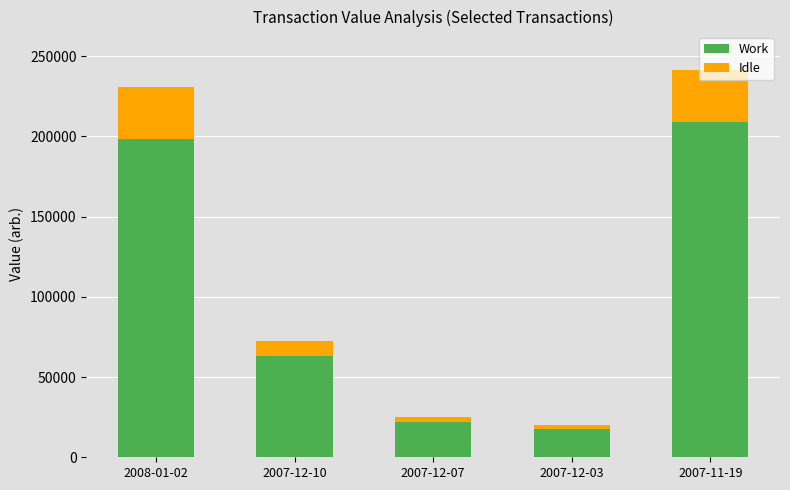

What is the minimum value for Work?

17561